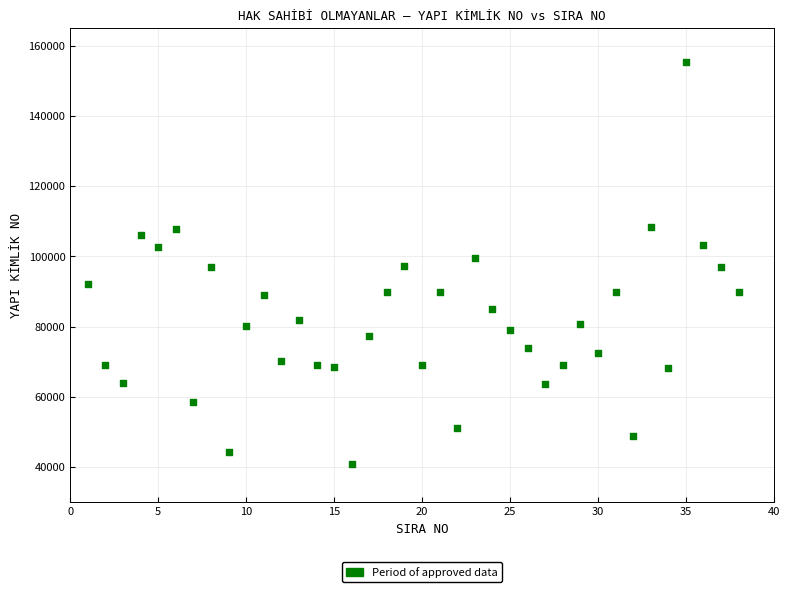

What is the range of X values (max minus min)?

37